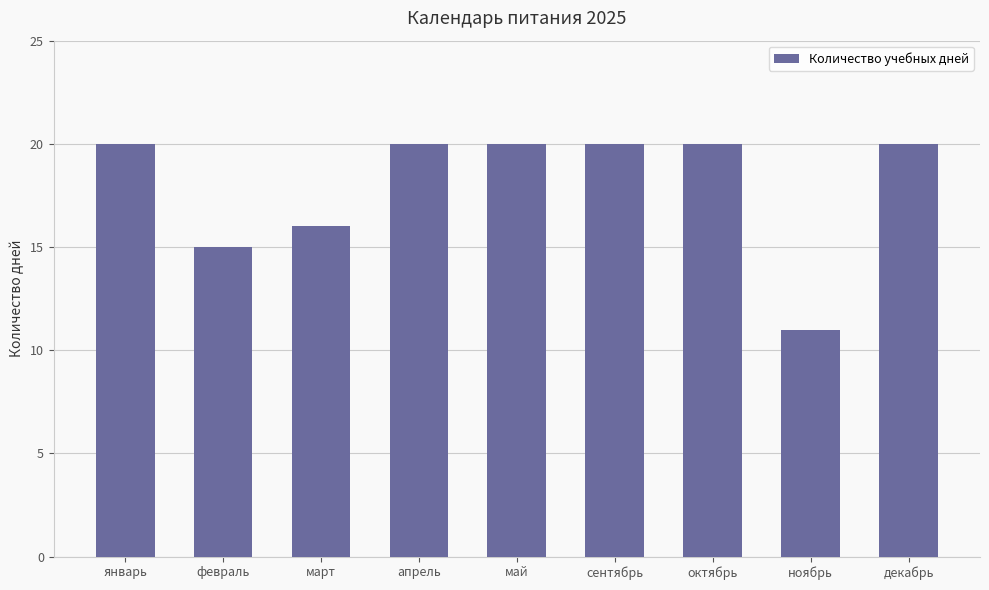

The value at февраль is 22. True or false?

False